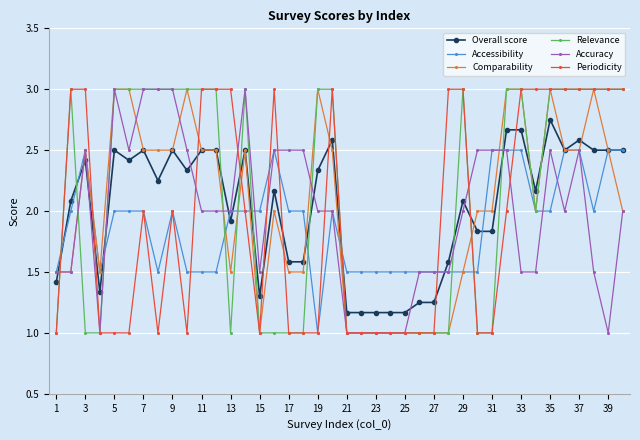

What is the average value of the Overall score series?

2.0